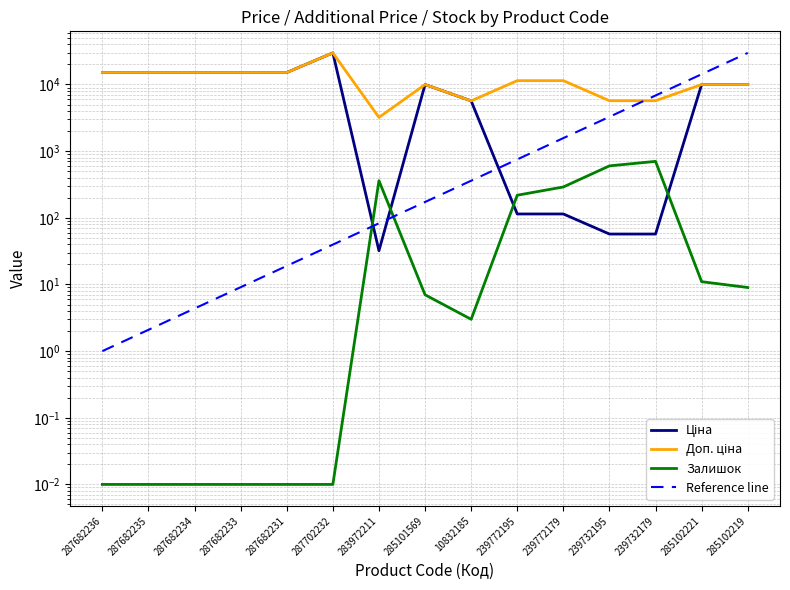

Reading left to right, what are all the values shown in this chart?

Ціна: 15120.0	15120.0	15120.0	15120.0	15120.0	29747.2	32.0	9975.0	5673.8	114.1	114.1	57.0	57.0	9975.0	9975.0
Доп. ціна: 15120.0	15120.0	15120.0	15120.0	15120.0	29747.2	3205.0	9975.0	5673.8	11410.0	11410.0	5705.0	5705.0	9975.0	9975.0
Залишок: 0.0	0.0	0.0	0.0	0.0	0.0	360.0	7.0	3.0	218.0	290.0	601.0	702.0	11.0	9.0
Reference line: 1.0	2.1	4.4	9.1	19.0	39.6	82.6	172.5	360.0	751.3	1567.9	3272.3	6829.4	14253.3	29747.3